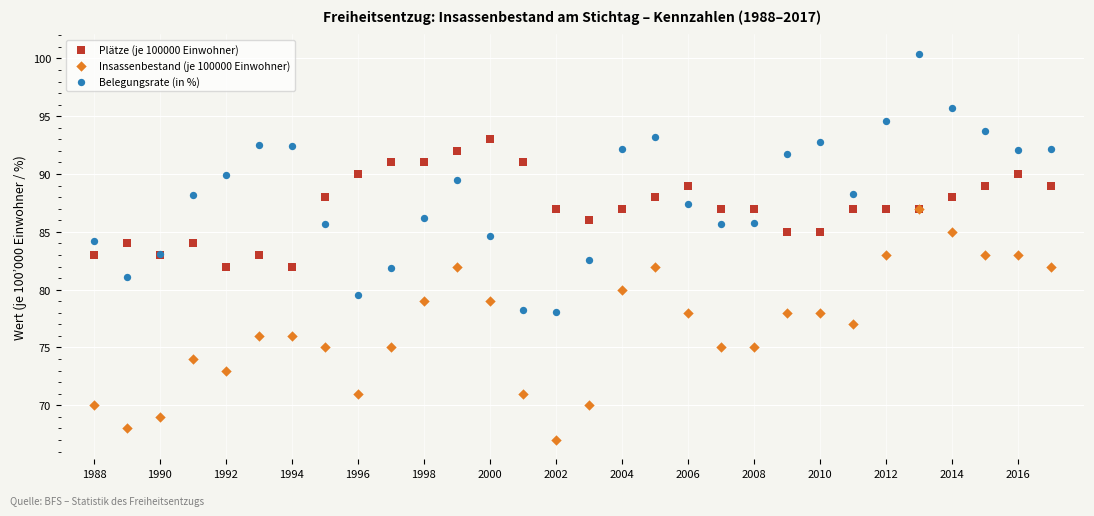

Which series has the widest spread of Y values?

Belegungsrate (in %)